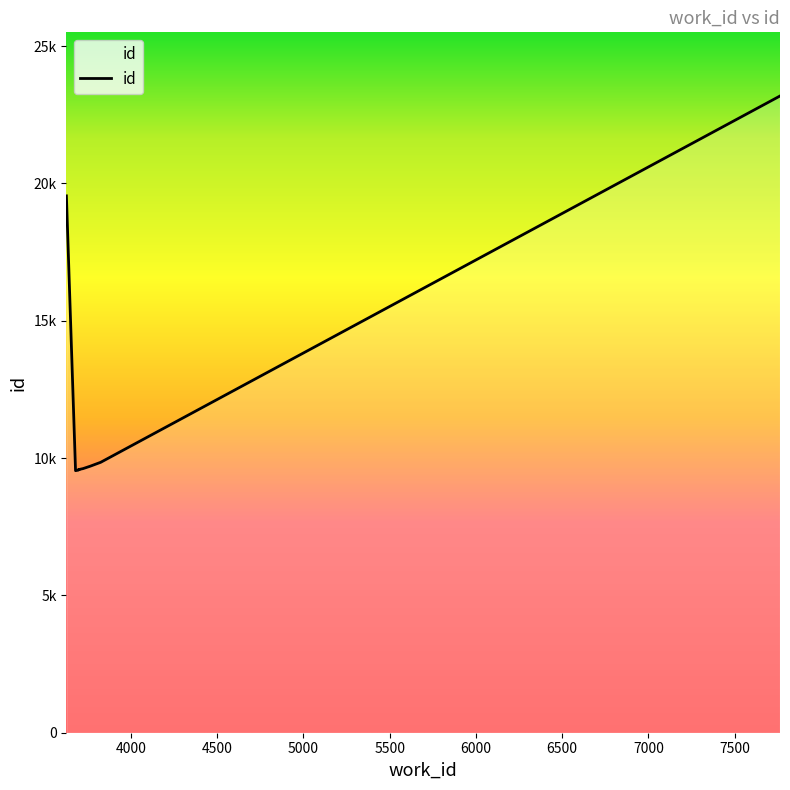

What is the sum of the values at 3679 and 3700?

19128